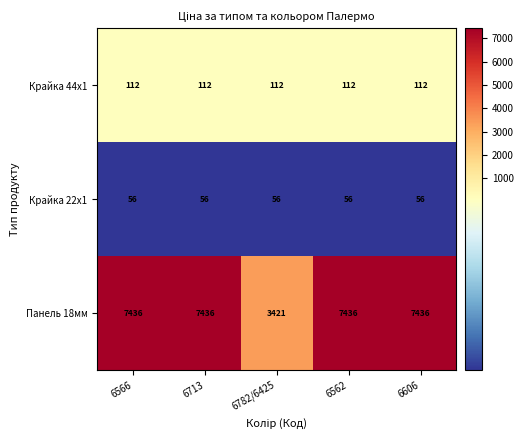

What is the approximate value of Панель 18мм at 6782/6425, to the nearest 50?

3400